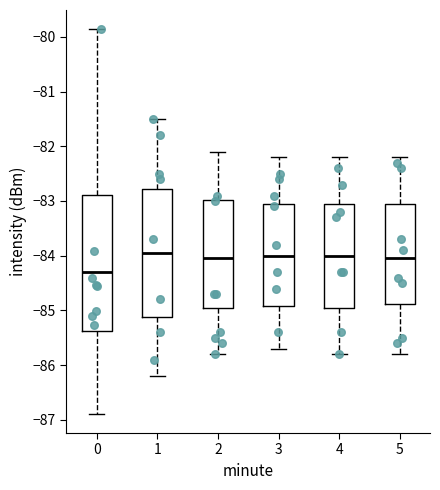

Reading left to right, transcribe this box plot: for each box, give where its median line is, the range the box spans, and where its two whiskers end, as read against the y-axis. The values are not printed on the chart, so give them approximately, as read against the axis.

0: median -84.3, box -85.4 to -82.9, whiskers -86.9 to -79.9
1: median -83.9, box -85.1 to -82.8, whiskers -86.2 to -81.5
2: median -84.0, box -84.9 to -83.0, whiskers -85.8 to -82.1
3: median -84.0, box -84.9 to -83.0, whiskers -85.7 to -82.2
4: median -84.0, box -84.9 to -83.0, whiskers -85.8 to -82.2
5: median -84.0, box -84.9 to -83.0, whiskers -85.8 to -82.2